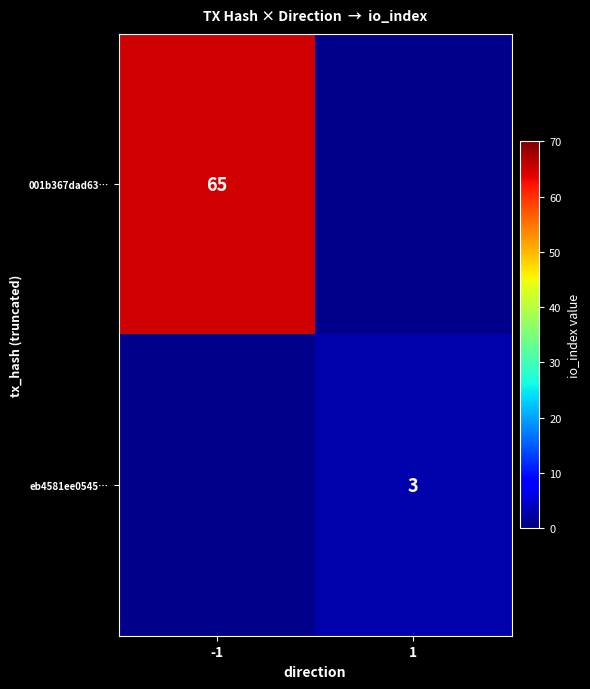

At which category does the chart reach its peak across all series?

-1